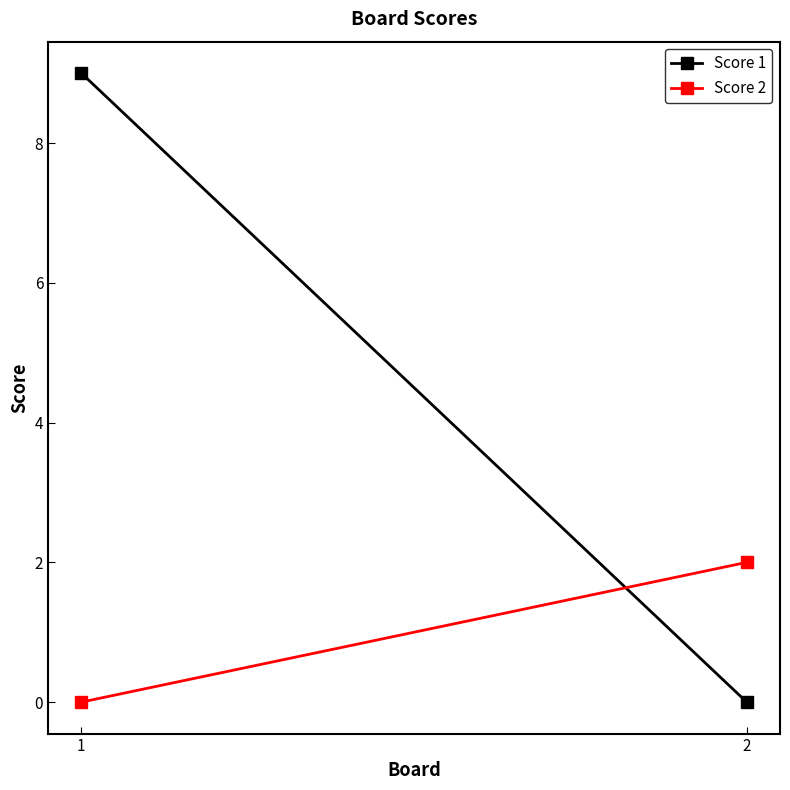

Which series has the largest total across all categories?

Score 1